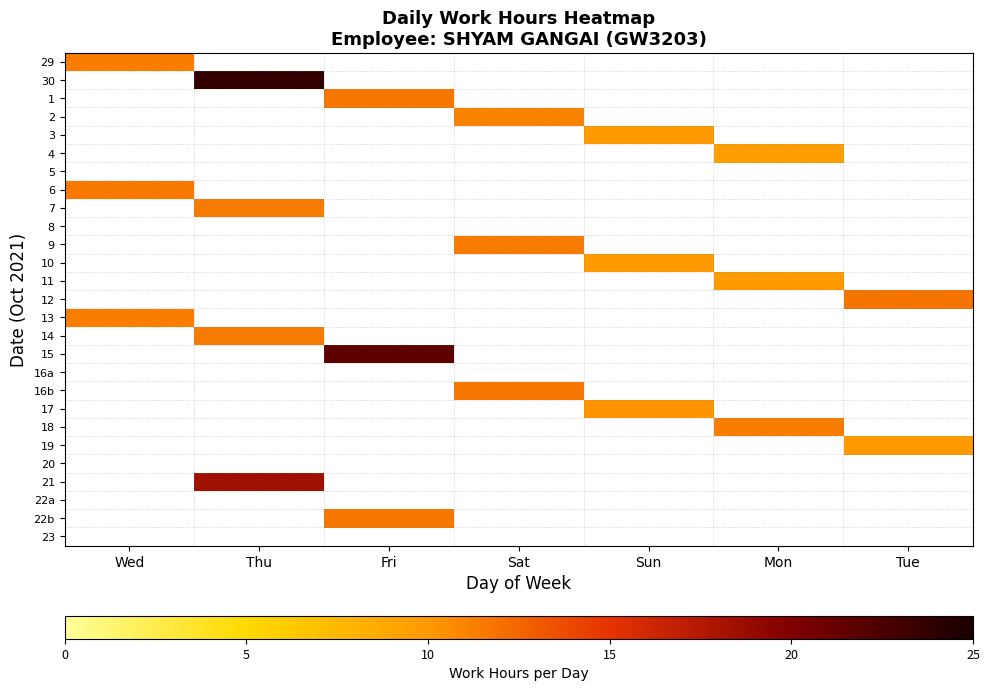

At Sun, list the series in order from smallest to largest.

29, 30, 1, 2, 4, 5, 6, 7, 8, 9, 11, 12, 13, 14, 15, 16a, 16b, 18, 19, 20, 21, 22a, 22b, 23, 3, 10, 17